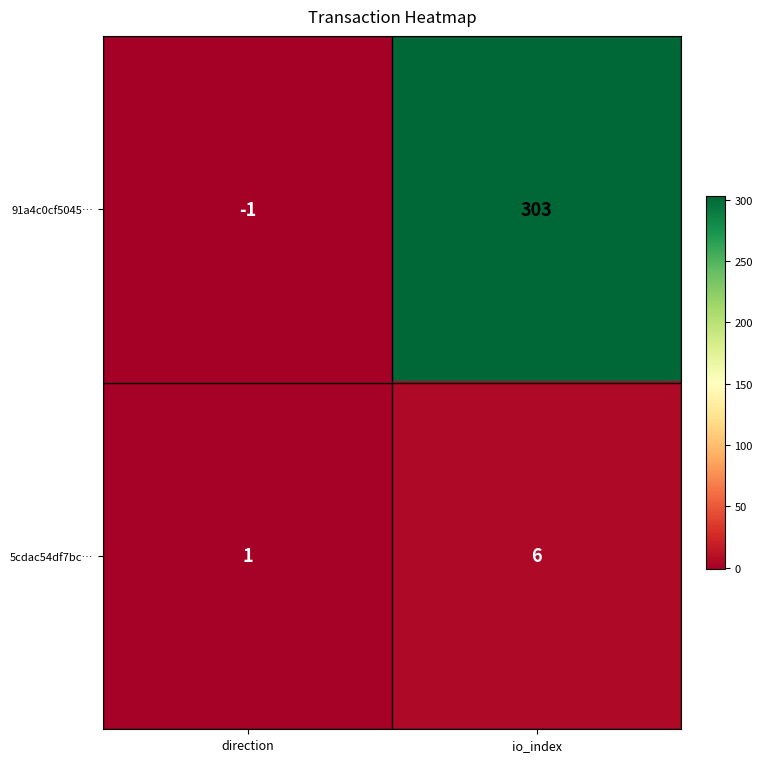

Is the value of 5cdac54df7bc… at direction greater than the value of 91a4c0cf5045… at io_index?

No